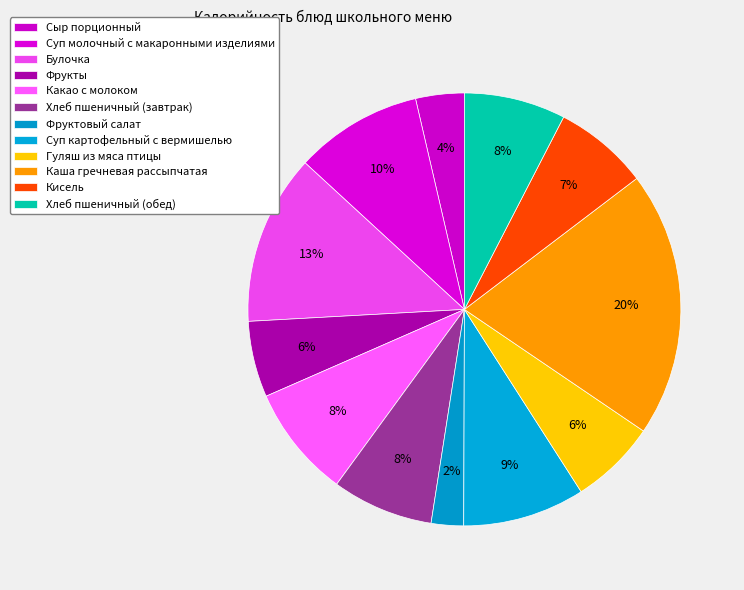

What is the change in value from Фрукты to Фруктовый салат?

-40.6